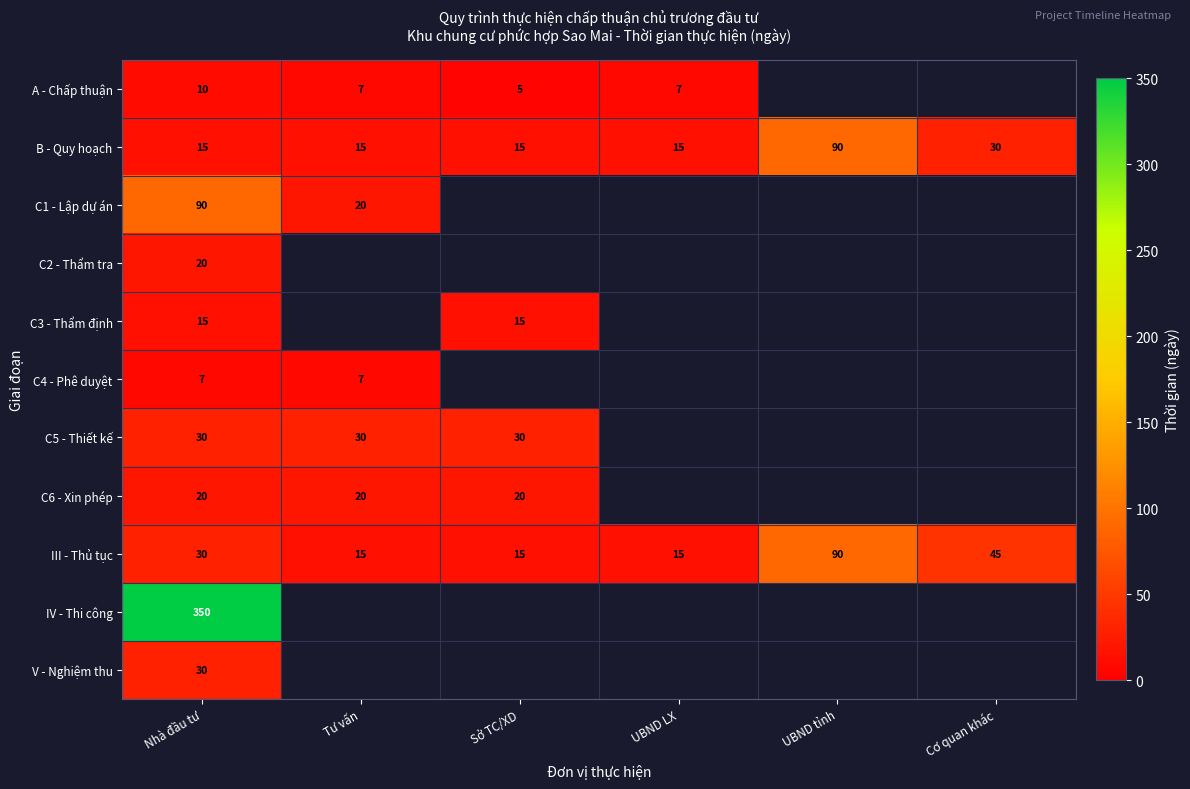

Is it true that C2 - Thẩm tra equals 34 at Nhà đầu tư?

False